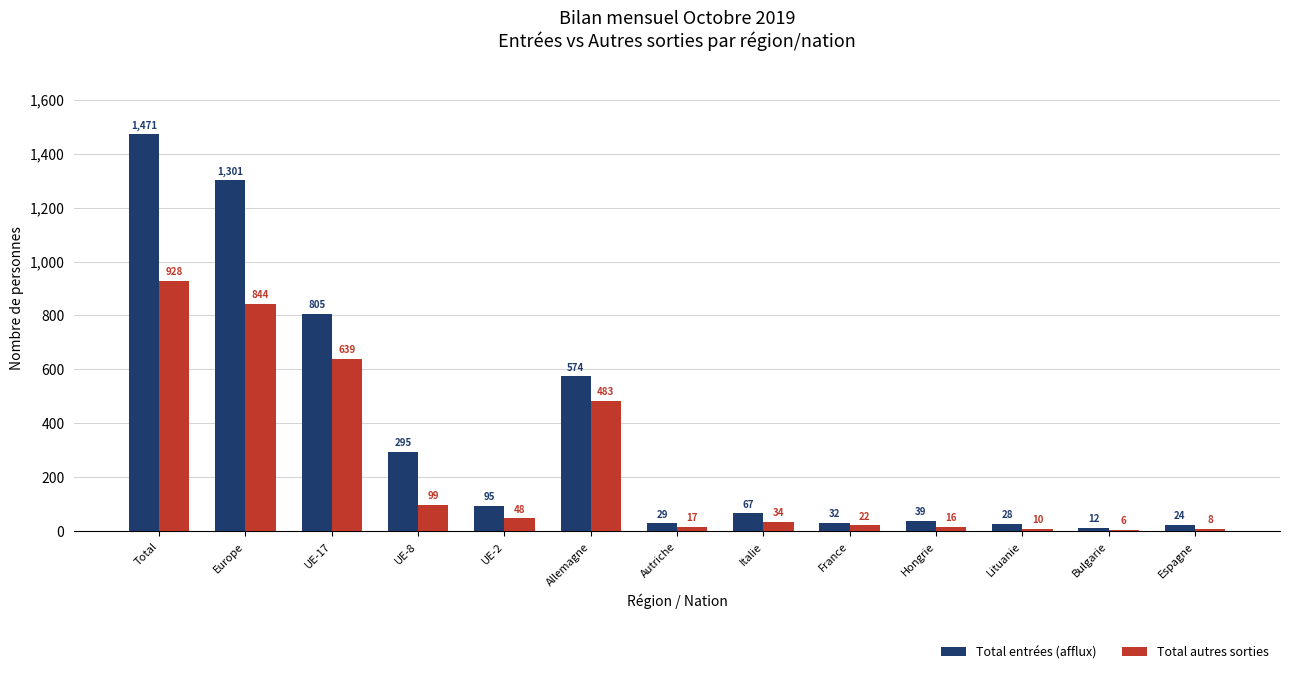

Reading right to left, what are all the values shown in this chart?

Total entrées (afflux): Espagne=24	Bulgarie=12	Lituanie=28	Hongrie=39	France=32	Italie=67	Autriche=29	Allemagne=574	UE-2=95	UE-8=295	UE-17=805	Europe=1301	Total=1471
Total autres sorties: Espagne=8	Bulgarie=6	Lituanie=10	Hongrie=16	France=22	Italie=34	Autriche=17	Allemagne=483	UE-2=48	UE-8=99	UE-17=639	Europe=844	Total=928